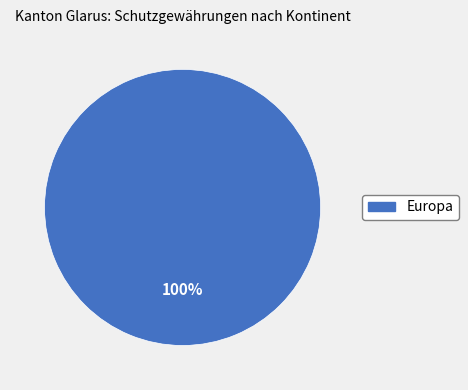

Is there a majority slice in this chart?

Yes